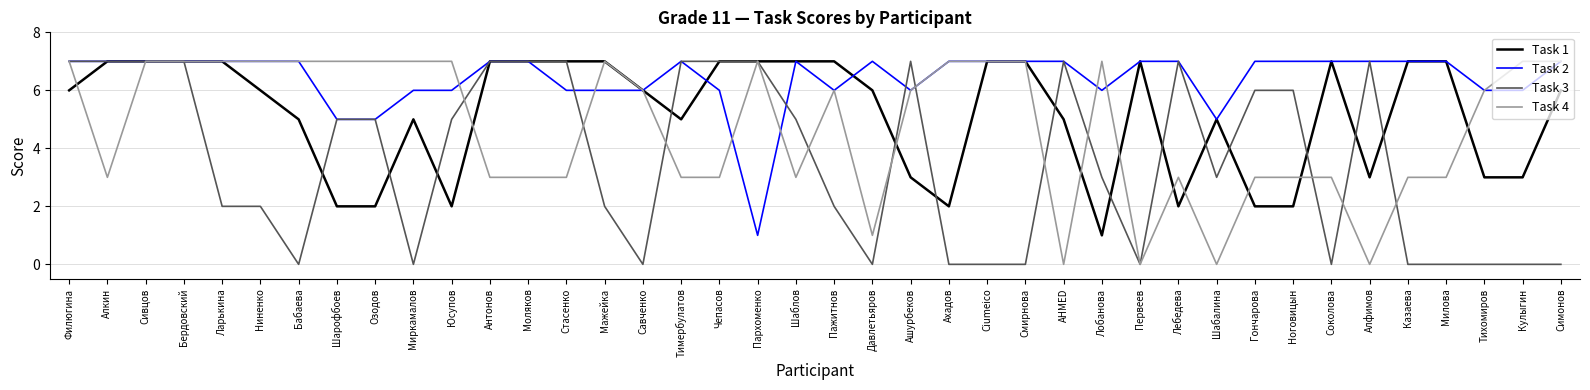

What is the maximum value shown in the chart?

7